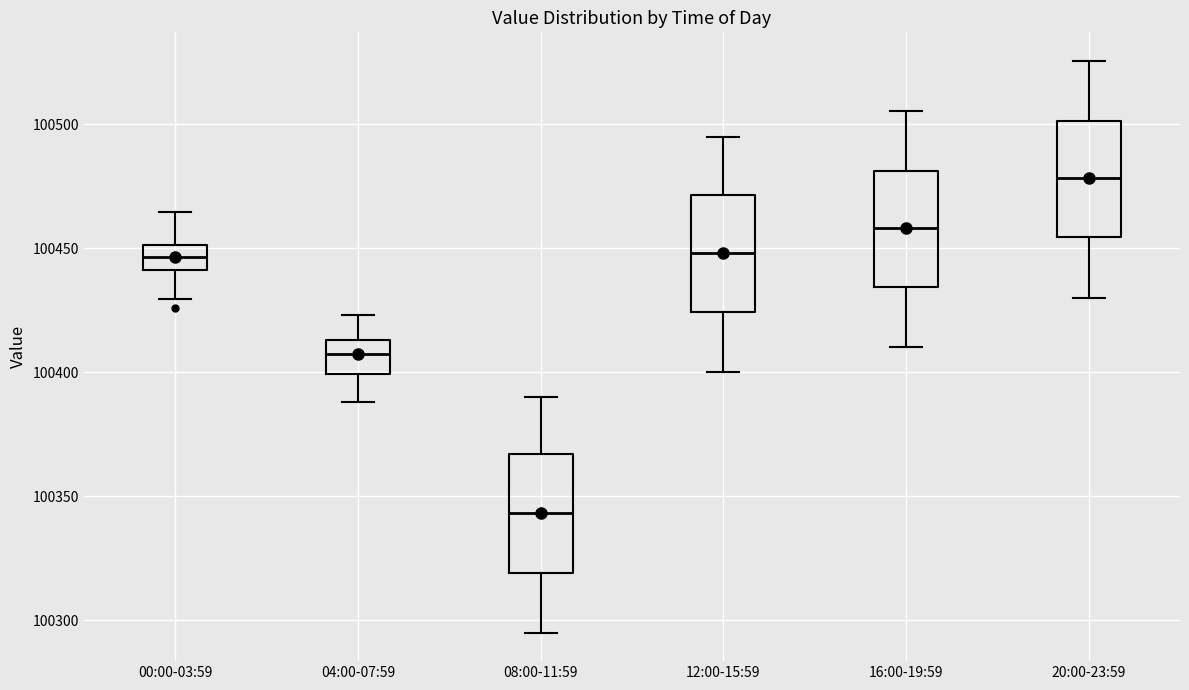

Reading left to right, transcribe this box plot: for each box, give where its median line is, the range the box spans, and where its two whiskers end, as read against the y-axis. The values are not printed on the chart, so give them approximately, as read against the axis.

00:00-03:59: median 100445, box 100440 to 100450, whiskers 100430 to 100465
04:00-07:59: median 100405, box 100400 to 100415, whiskers 100390 to 100425
08:00-11:59: median 100345, box 100320 to 100365, whiskers 100295 to 100390
12:00-15:59: median 100450, box 100425 to 100470, whiskers 100400 to 100495
16:00-19:59: median 100460, box 100435 to 100480, whiskers 100410 to 100505
20:00-23:59: median 100480, box 100455 to 100500, whiskers 100430 to 100525